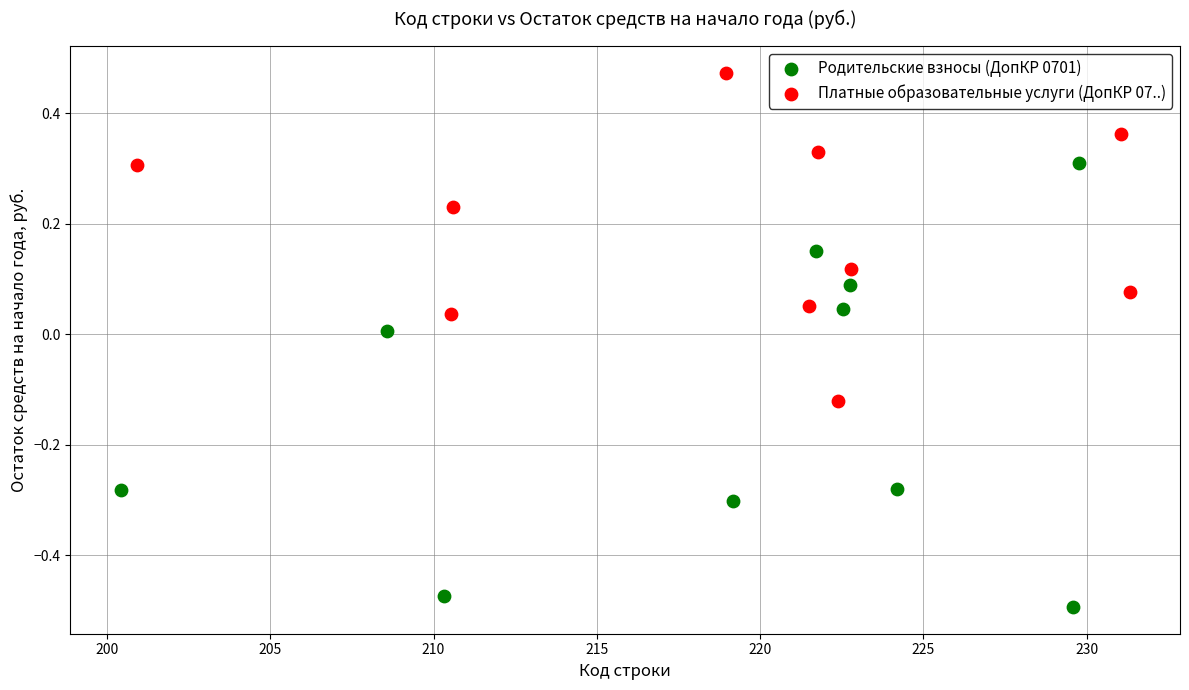

What are all the series names shown in the legend?

Родительские взносы (ДопКР 0701), Платные образовательные услуги (ДопКР 07..)